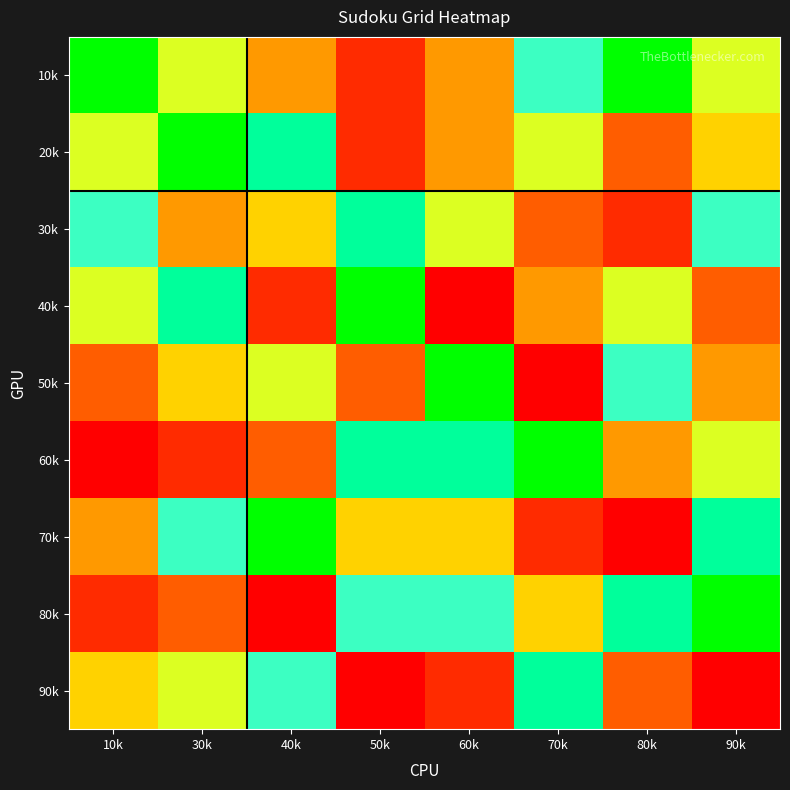

Which series has the largest range (max minus min)?

40k